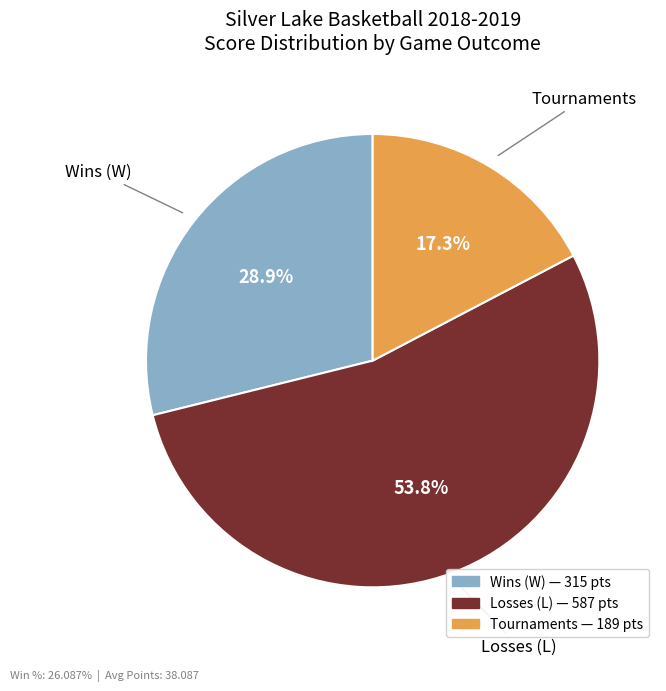

Is there any slice that represents more than half of the pie?

Yes